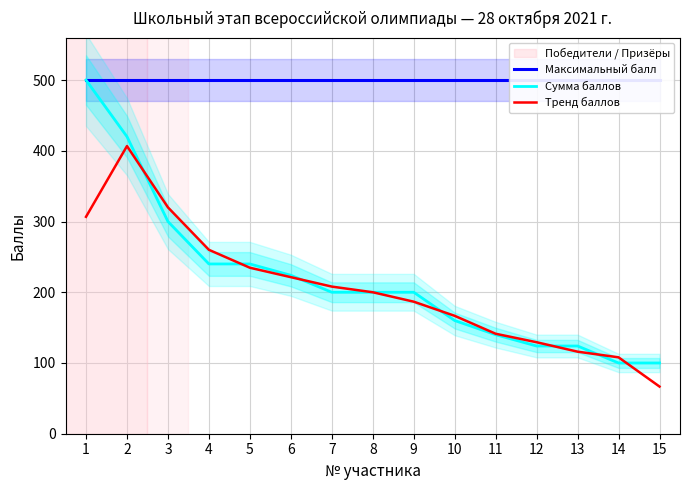

What are all the series names shown in the legend?

Максимальный балл, Сумма баллов, Тренд баллов